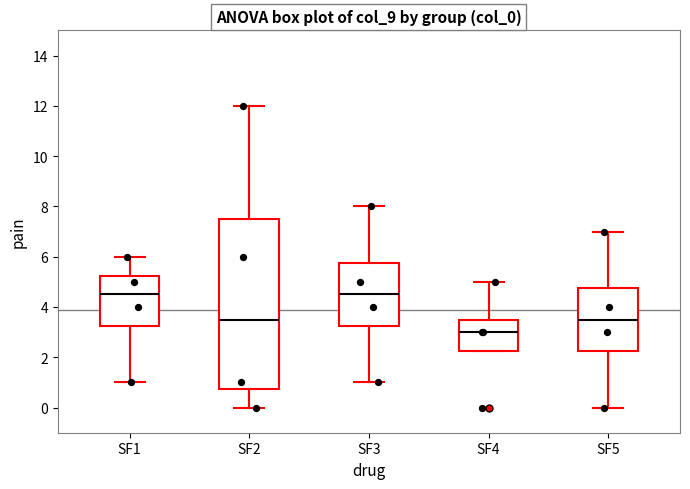

Reading left to right, read every box against the y-axis: the position of its median line, the range the box covers, and the ends of its whiskers. The values are not printed on the chart, so give them approximately, as read against the axis.

SF1: median 4.6, box 3.2 to 5.2, whiskers 1.0 to 6.0
SF2: median 3.6, box 0.8 to 7.6, whiskers 0.0 to 12.0
SF3: median 4.6, box 3.2 to 5.8, whiskers 1.0 to 8.0
SF4: median 3.0, box 2.2 to 3.6, whiskers 2.2 to 5.0
SF5: median 3.6, box 2.2 to 4.8, whiskers 0.0 to 7.0